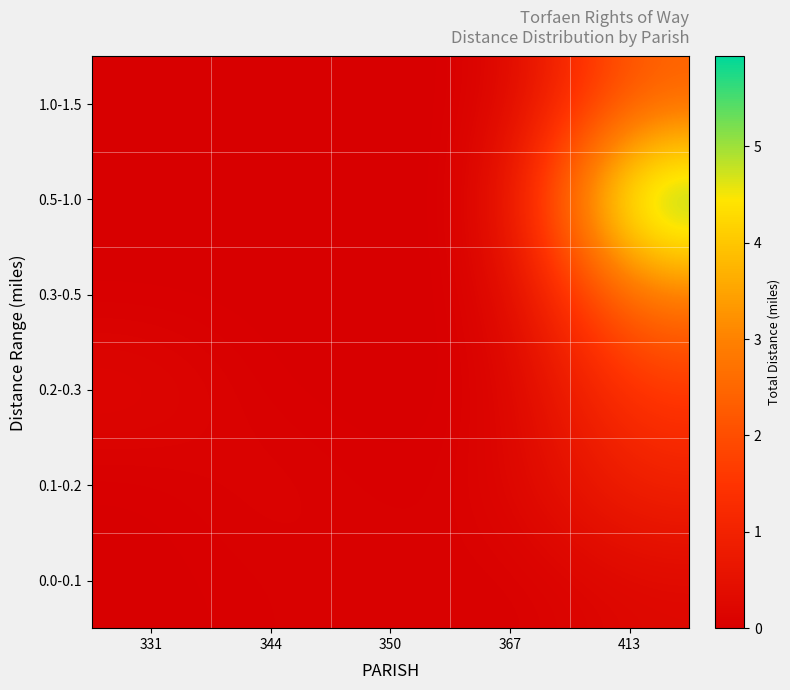

Which category has the highest value across all series?

413